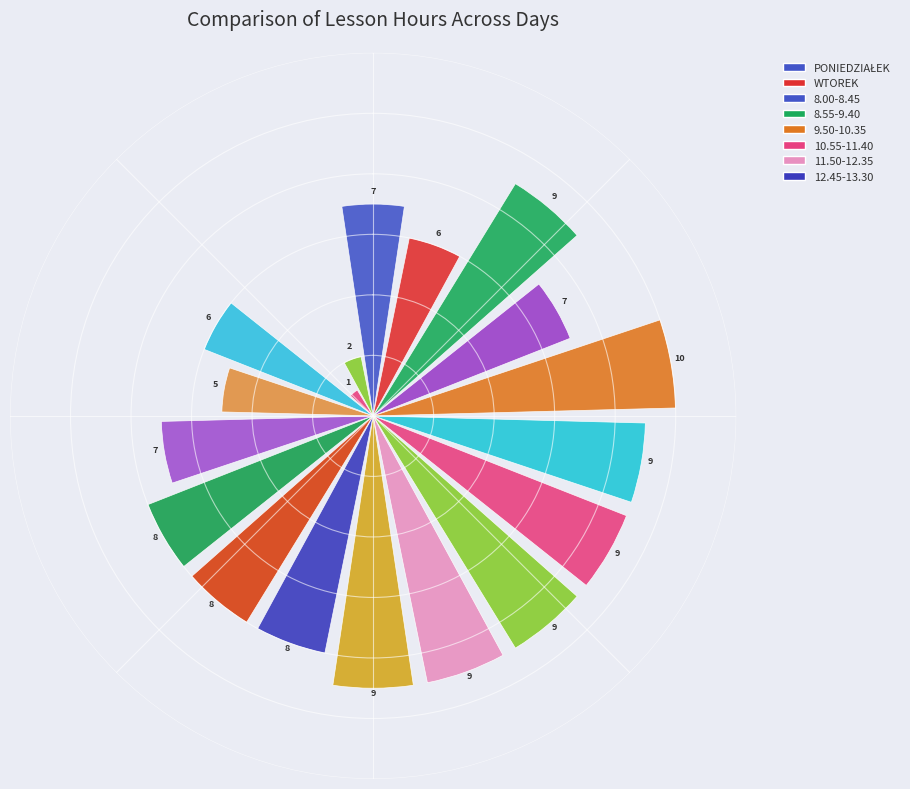

What is the maximum value shown in the chart?

10